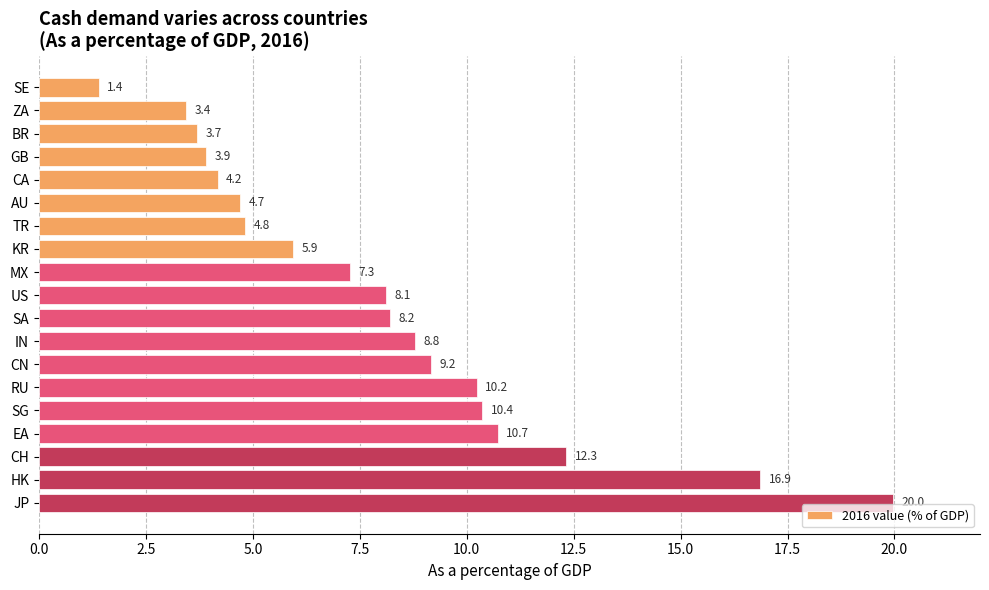

What is the approximate value at MX?

7.3